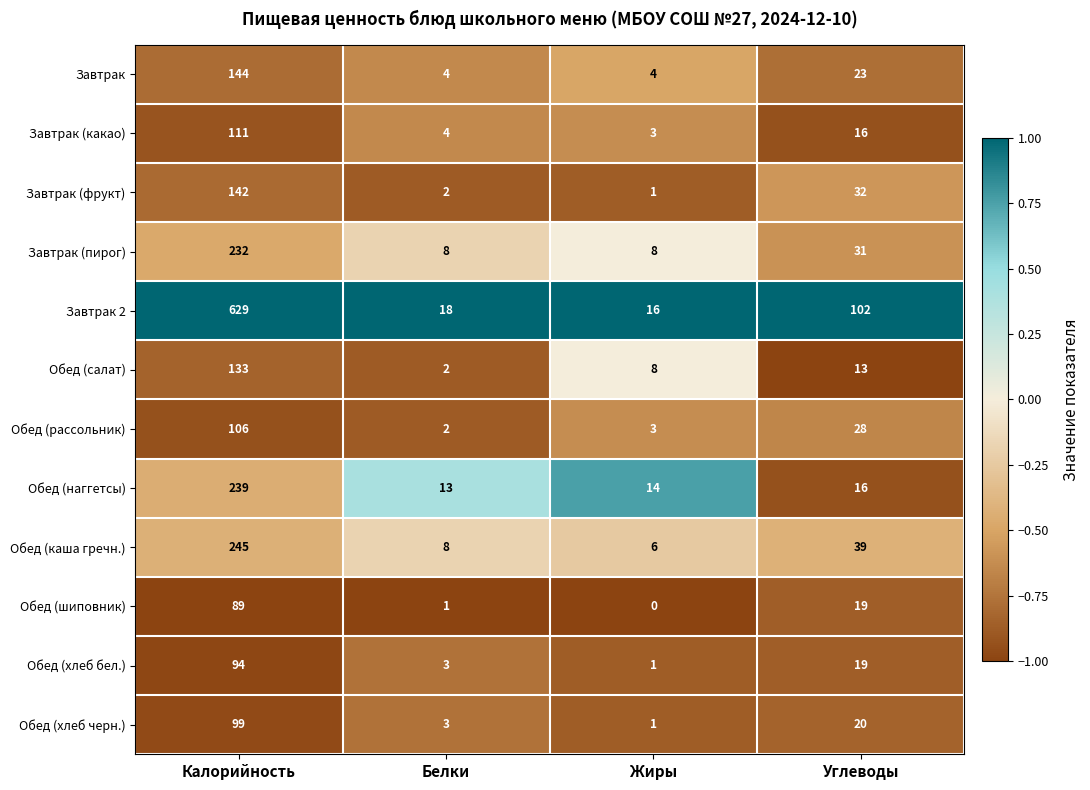

At how many categories does at least one series exceed 0?

4